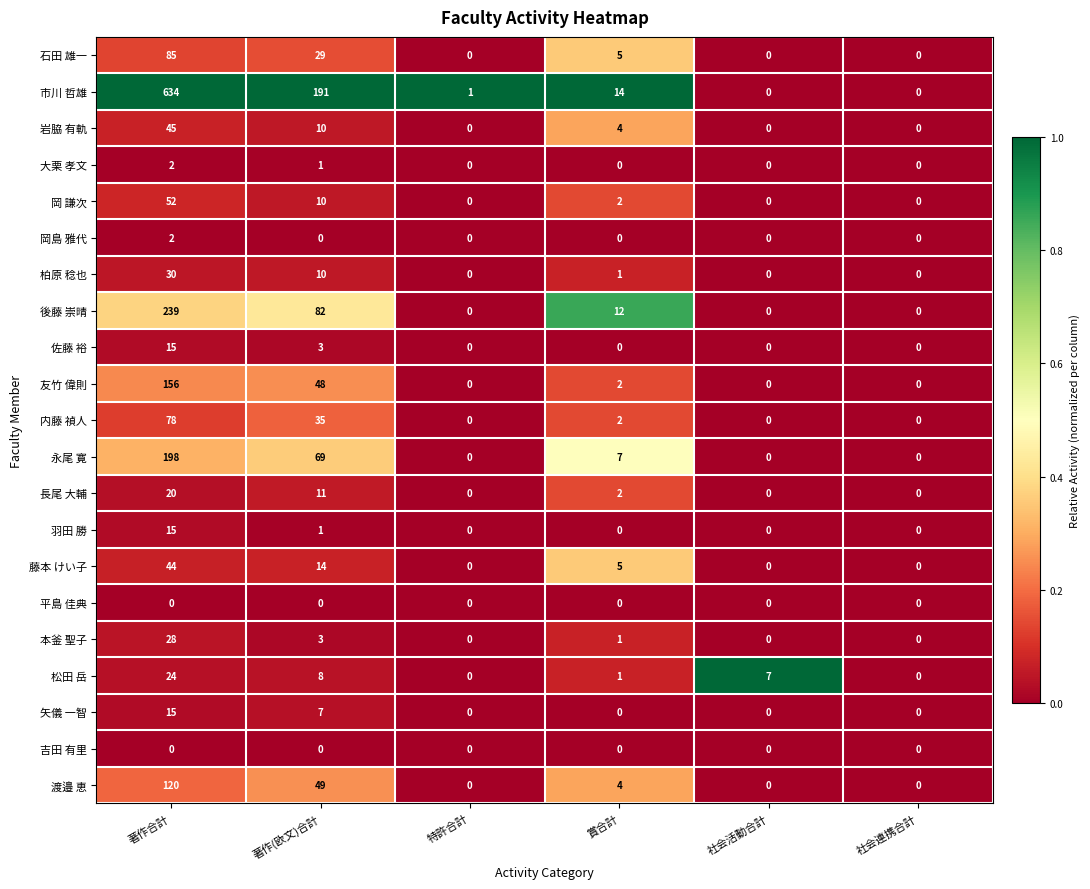

Which series has the largest range (max minus min)?

市川 哲雄